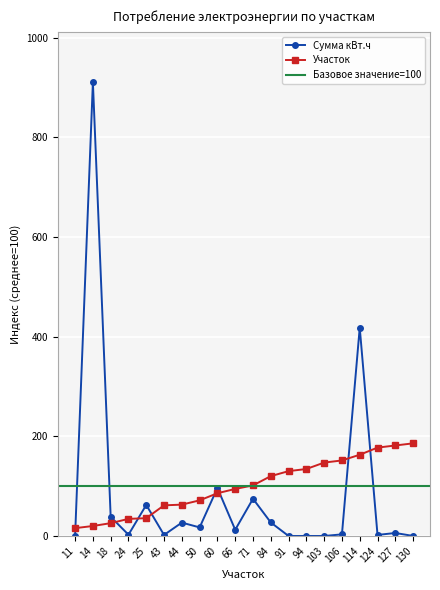

Reading left to right, transcribe all the data shown in this chart.

Сумма кВт.ч: 0.2	910.4	38.5	2.6	62.3	2.1	26.8	17.2	96.3	12.5	74.7	27.1	0.0	0.0	0.0	3.2	418.0	2.1	6.0	0.1
Участок: 15.7	20.0	25.7	34.3	35.7	61.5	62.9	71.5	85.8	94.4	101.5	120.1	130.1	134.4	147.2	151.5	163.0	177.3	181.6	185.8